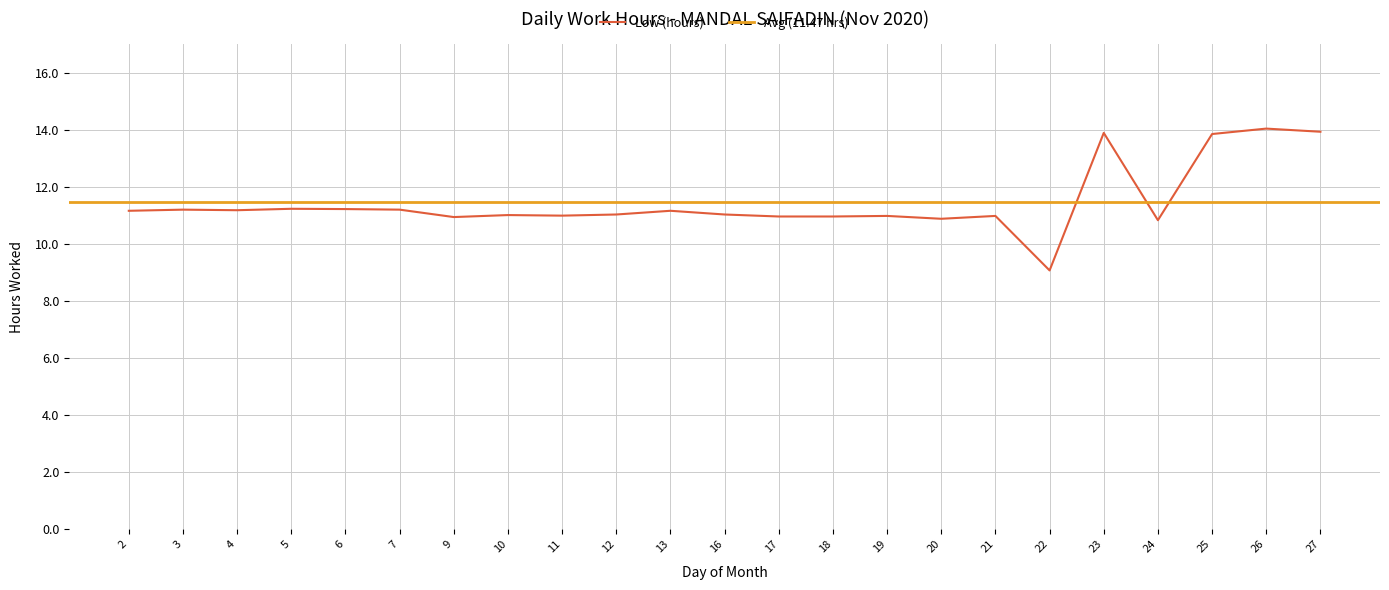

What is the value of the 20th point from the left?

10.8